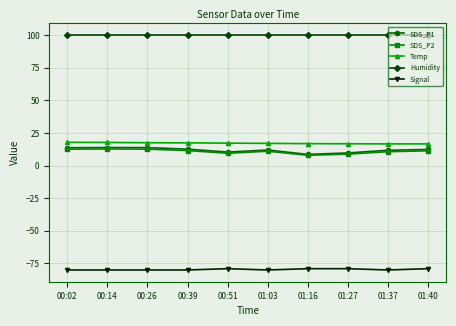

What are all the series names shown in the legend?

SDS_P1, SDS_P2, Temp, Humidity, Signal